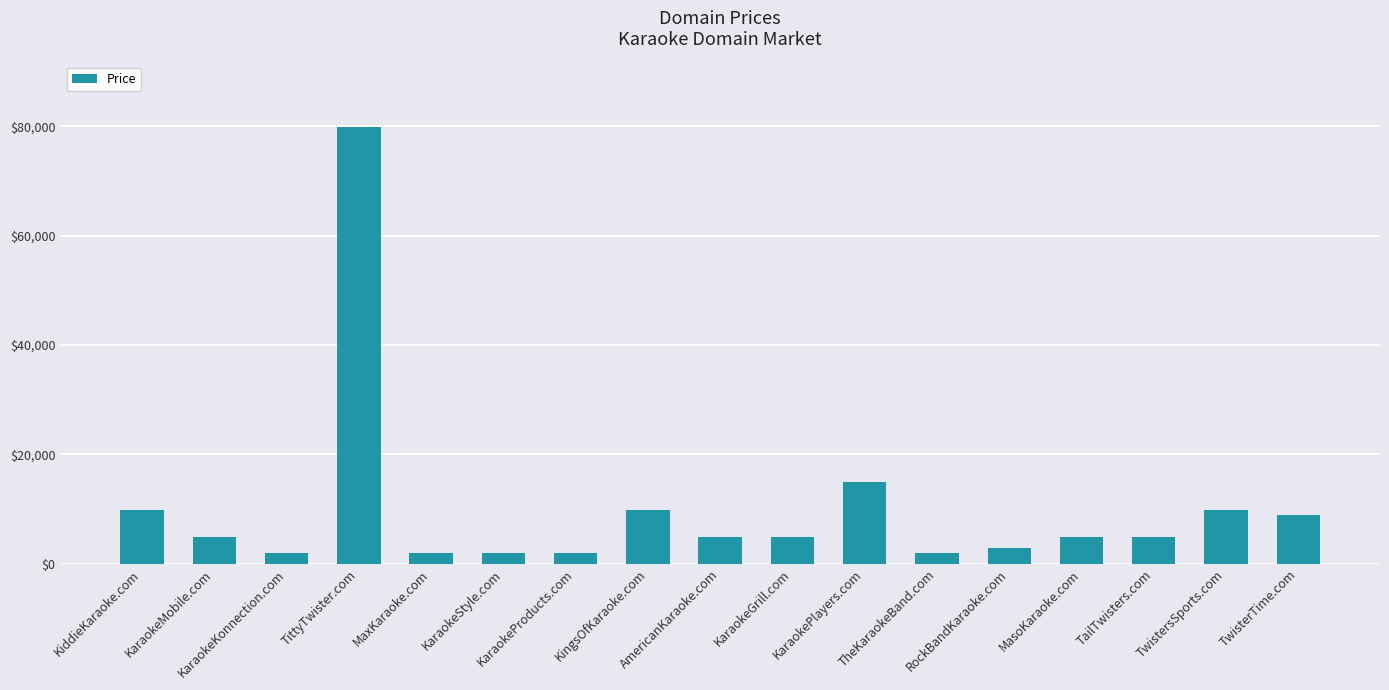

Approximately how many times larger is the value at KaraokePlayers.com compared to KaraokeGrill.com?

3.0